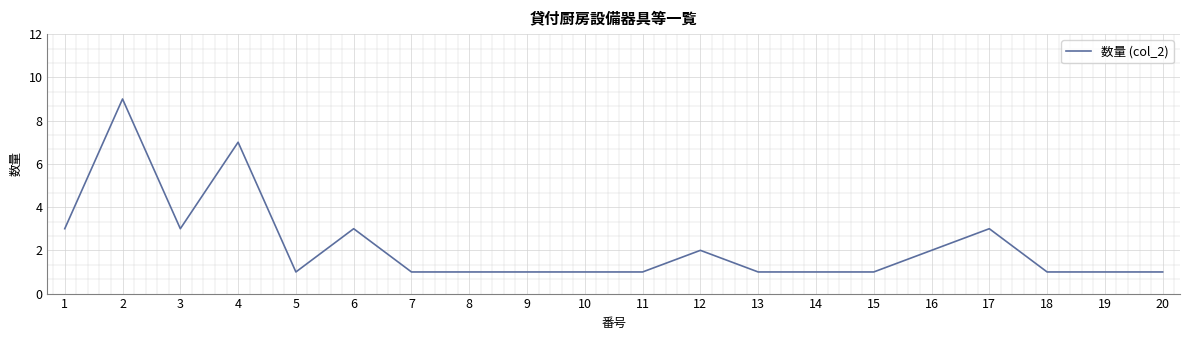

Between 17 and 20, which is larger?

17